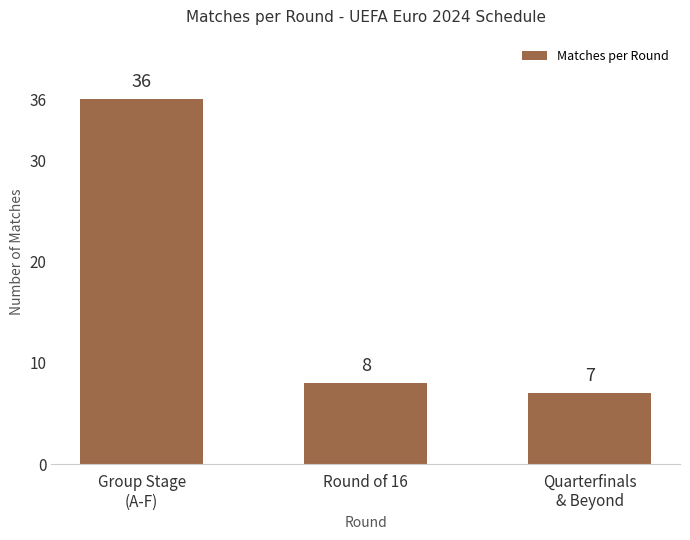

What is the sum of the values at Round of 16 and Group Stage
(A-F)?

44